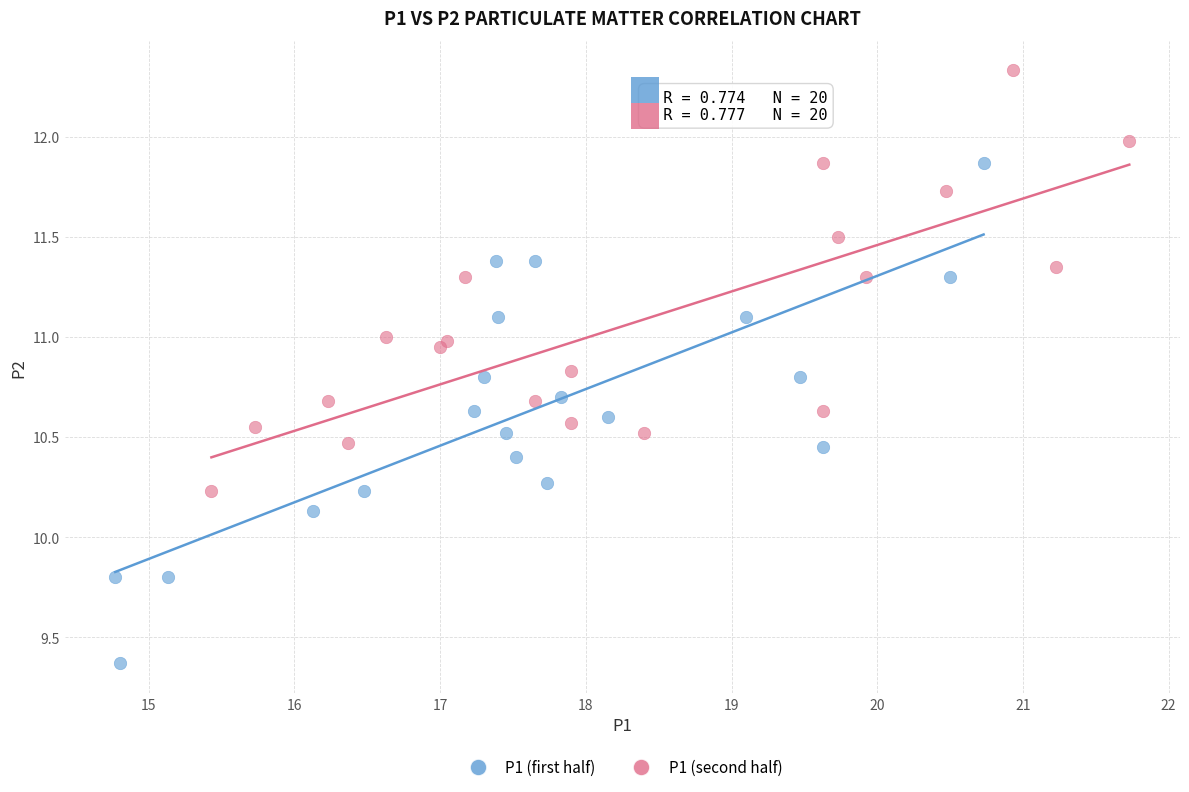

Which series reaches the minimum Y coordinate?

P1 (first half)